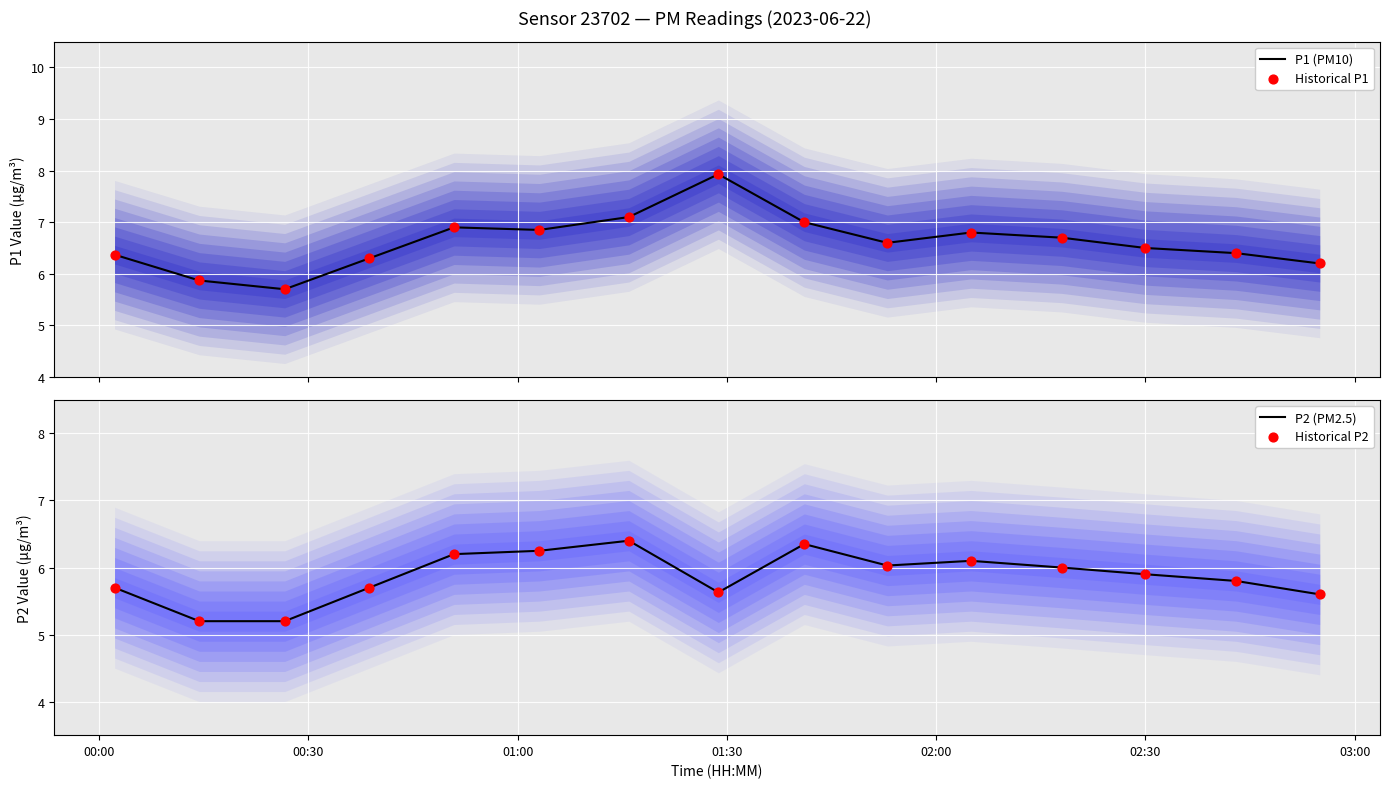

Which series reaches the minimum Y coordinate?

P2 (PM2.5)